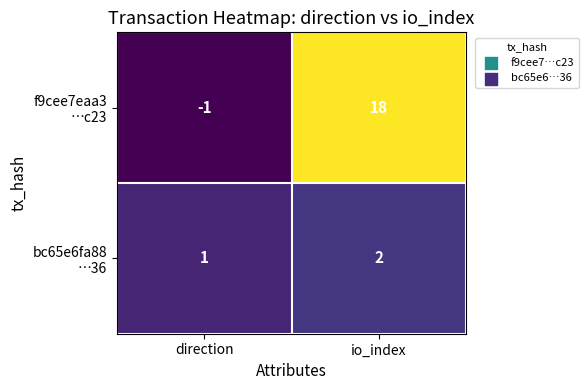

At which category is the sum across all series the highest?

io_index